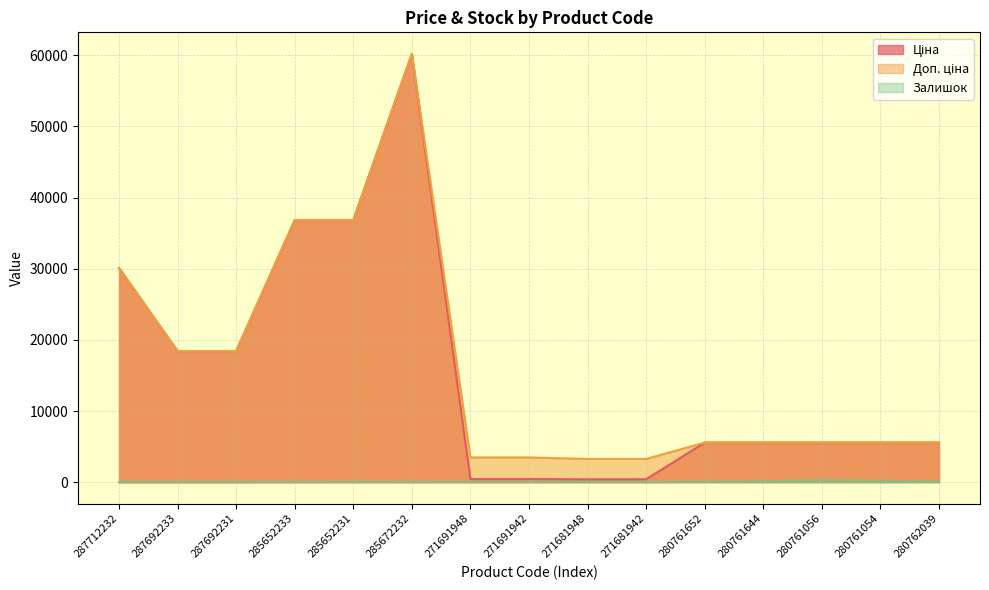

At how many categories does at least one series exceed 38226?

1